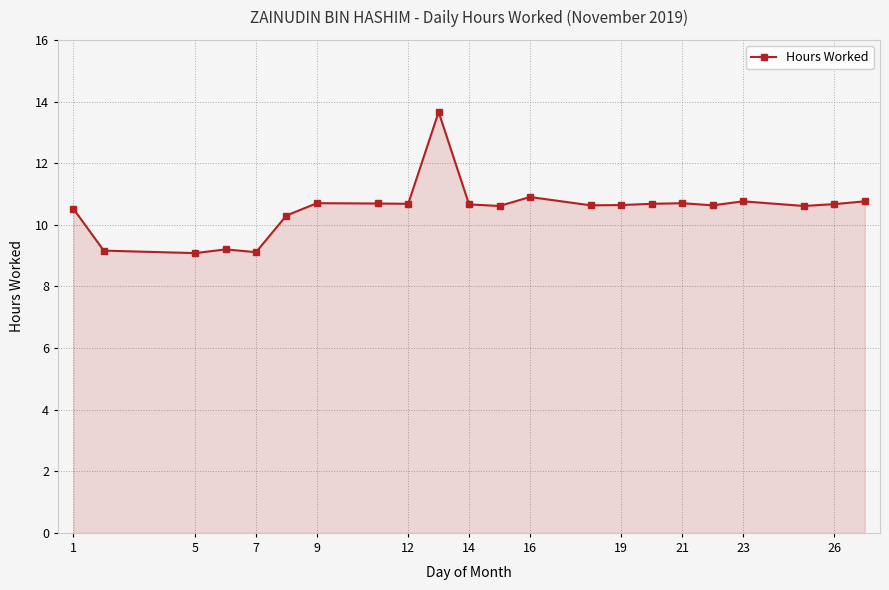

What is the value of the 22nd point from the left?

10.8